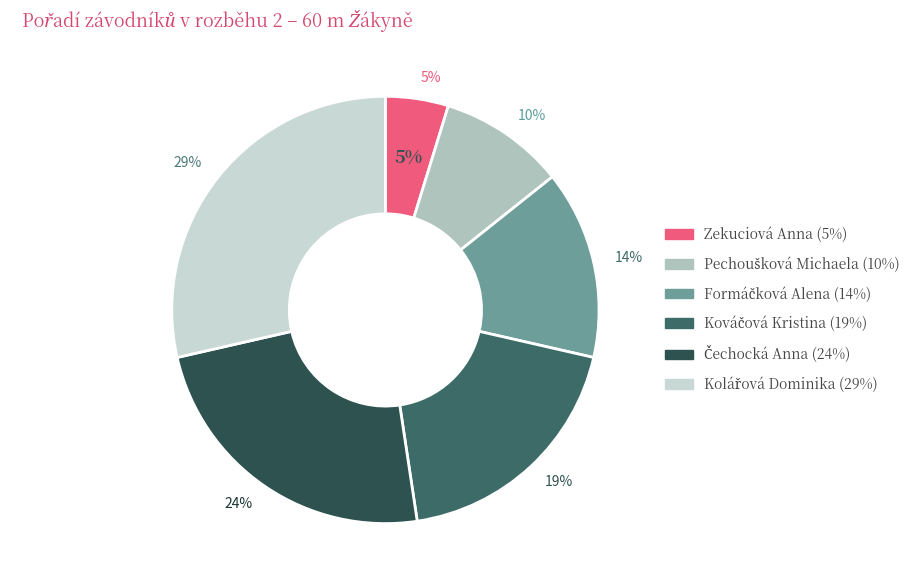

How many slices are in this pie chart?

6